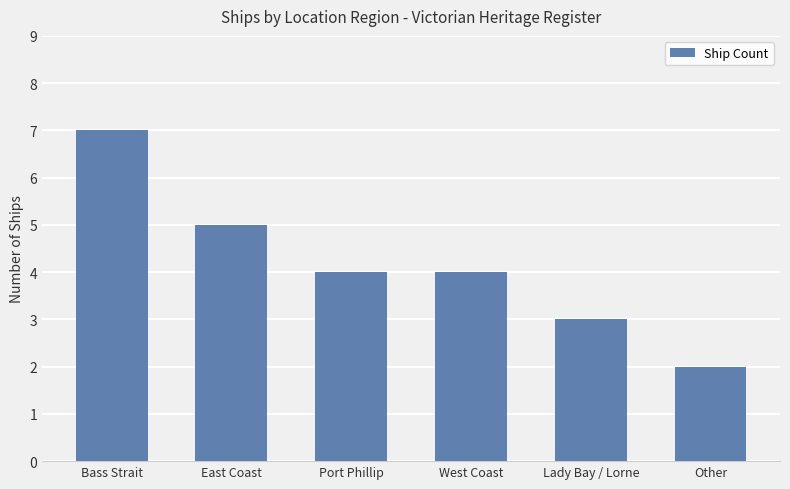

Between East Coast and Lady Bay / Lorne, which is larger?

East Coast